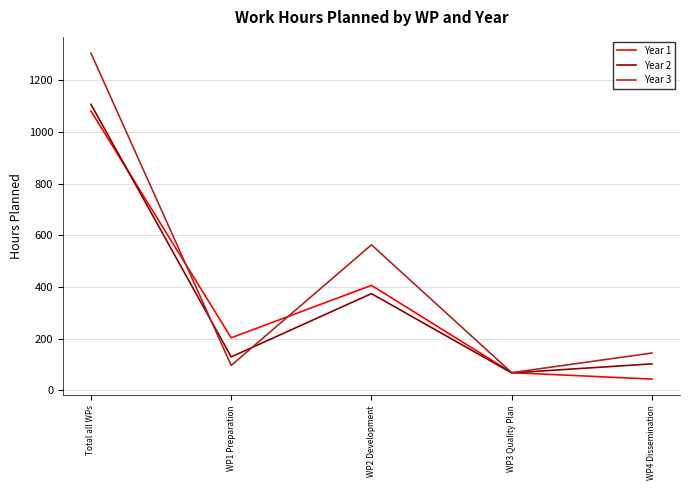

Is it true that Year 3 equals 563 at WP2 Development?

True